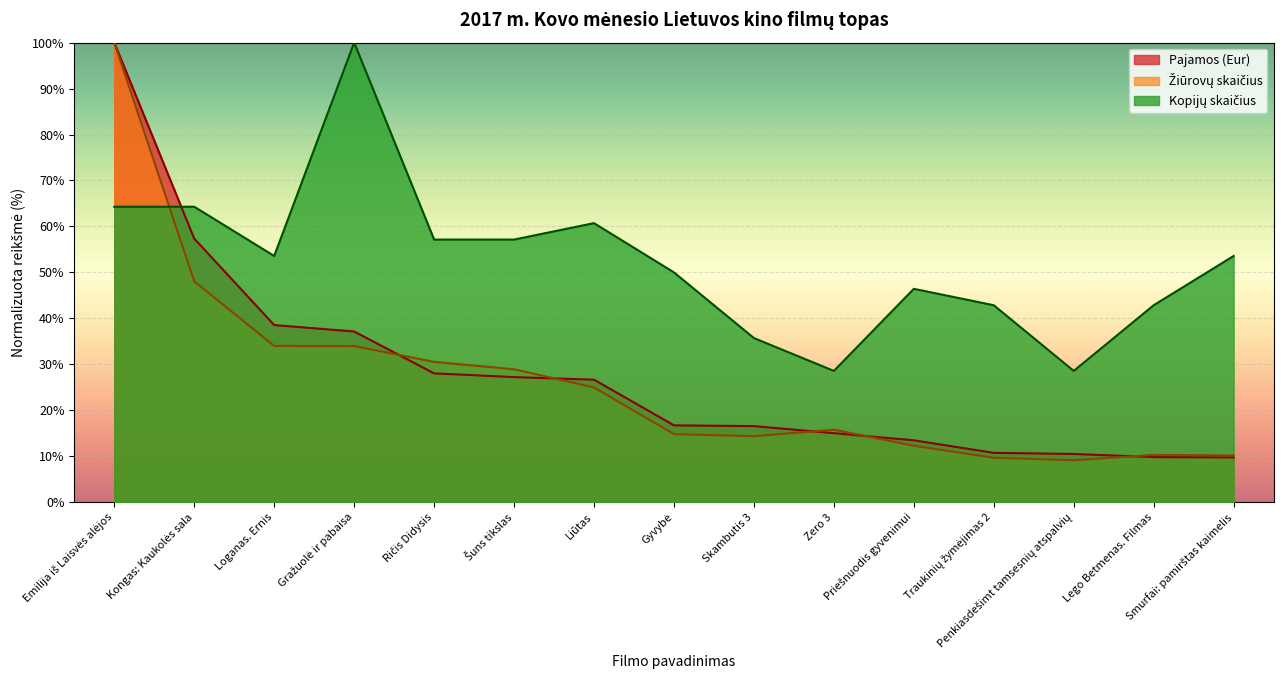

The Žiūrovų skaičius series shows 34.0 at Loganas. Ernis. True or false?

True